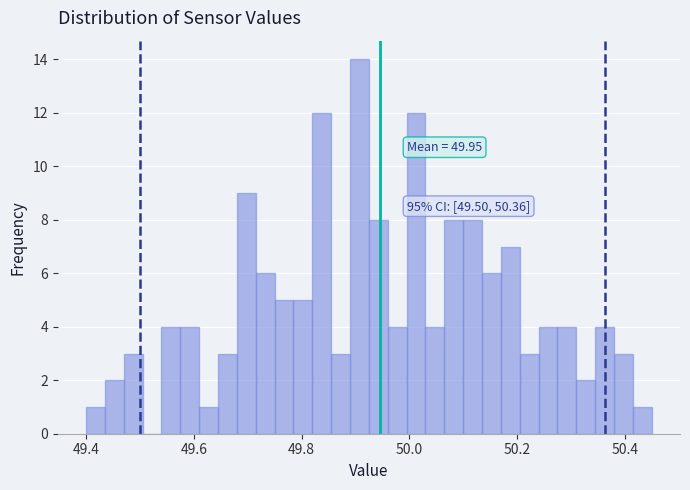

Around what value on the x-axis is the tallest bar? Give the approximate position of its centre, as read against the axis.

49.90